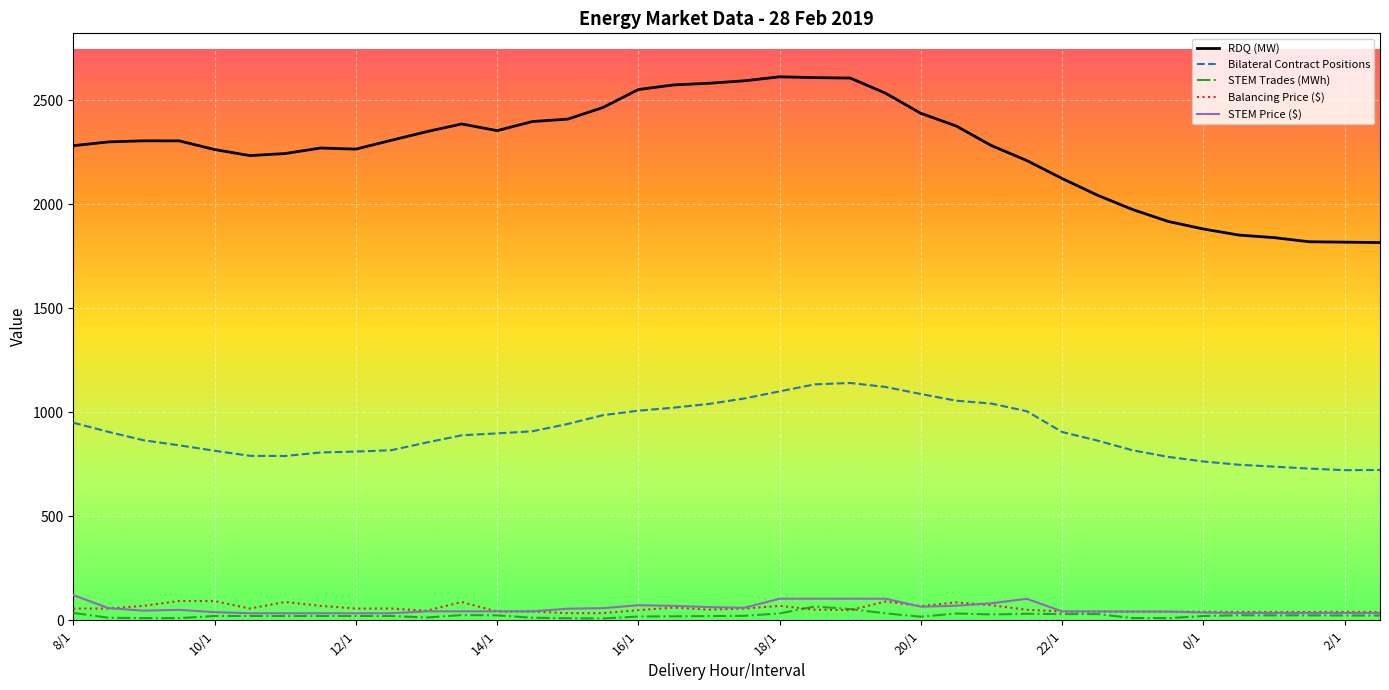

What is the highest value of the STEM Trades (MWh) series?

65.9